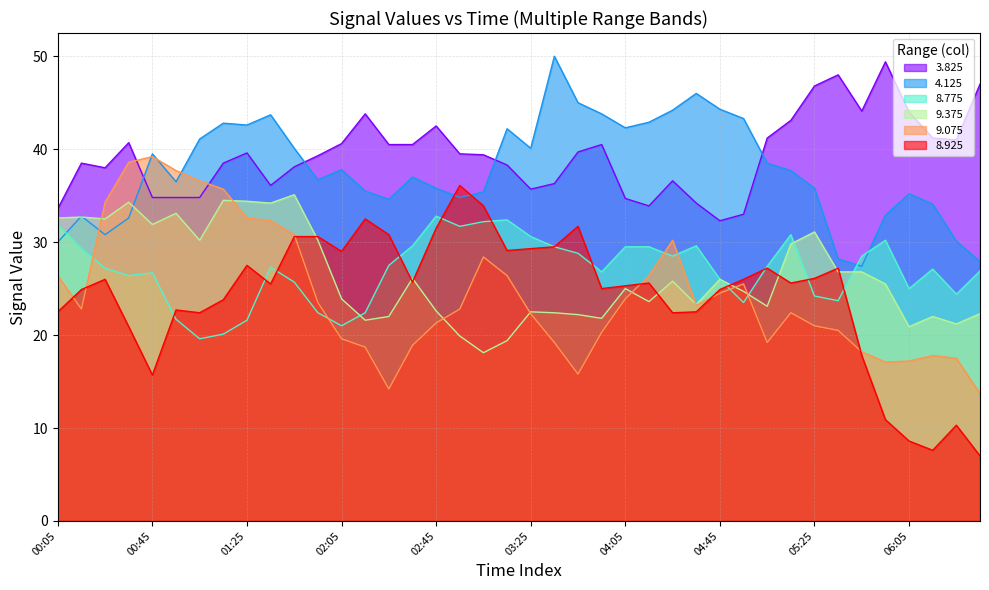

What value does the 4.125 series have at 30?

38.5